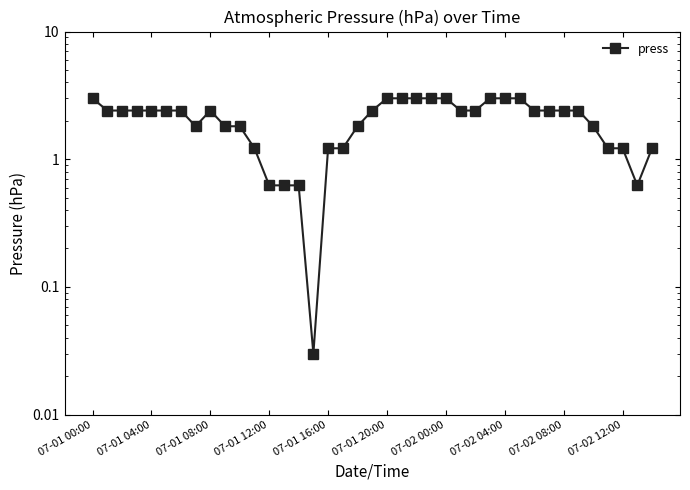

What is the approximate value at 07-02 12:00?

1.2